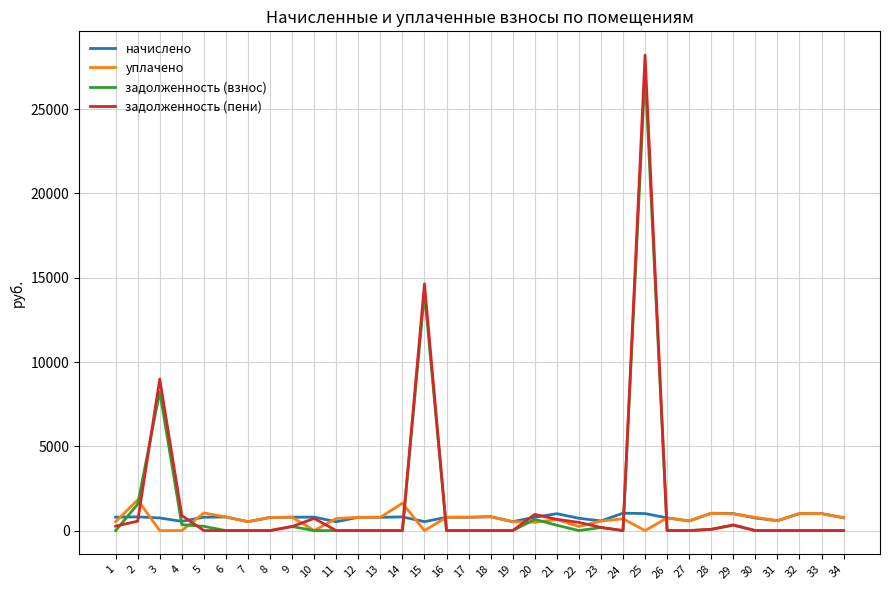

What is the difference between the highest and lowest values at 20?

465.0